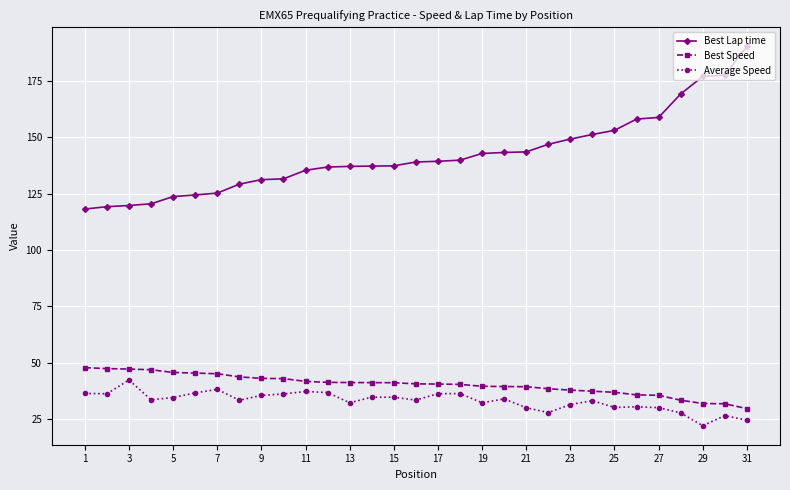

What is the minimum value shown in the chart?

22.1